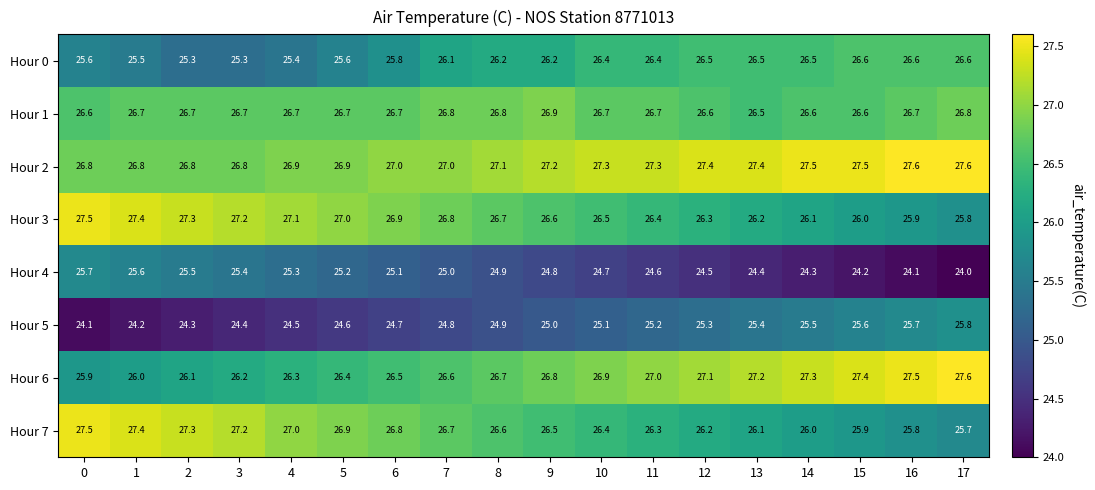

What is the sum of all Hour 5 values?

449.1